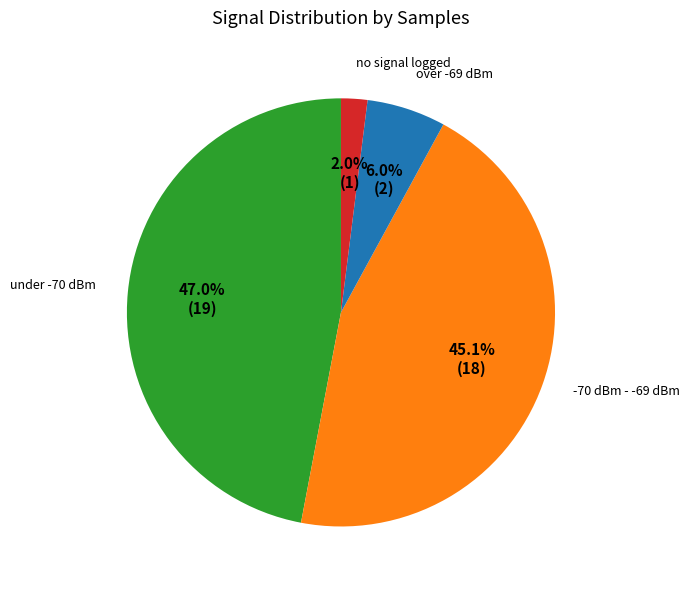

Count the number of slices in the pie.

4